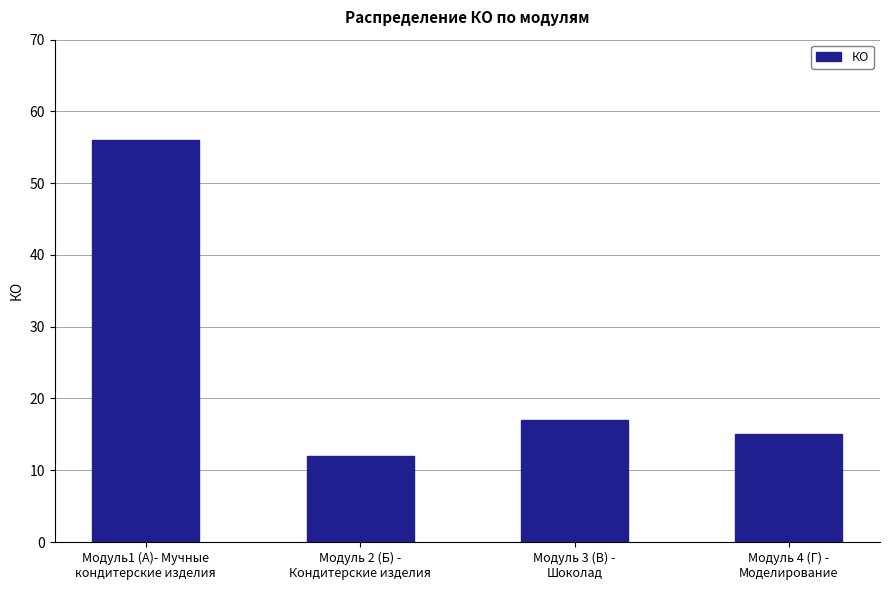

What position from the left is Модуль 4 (Г) -
Моделирование?

4